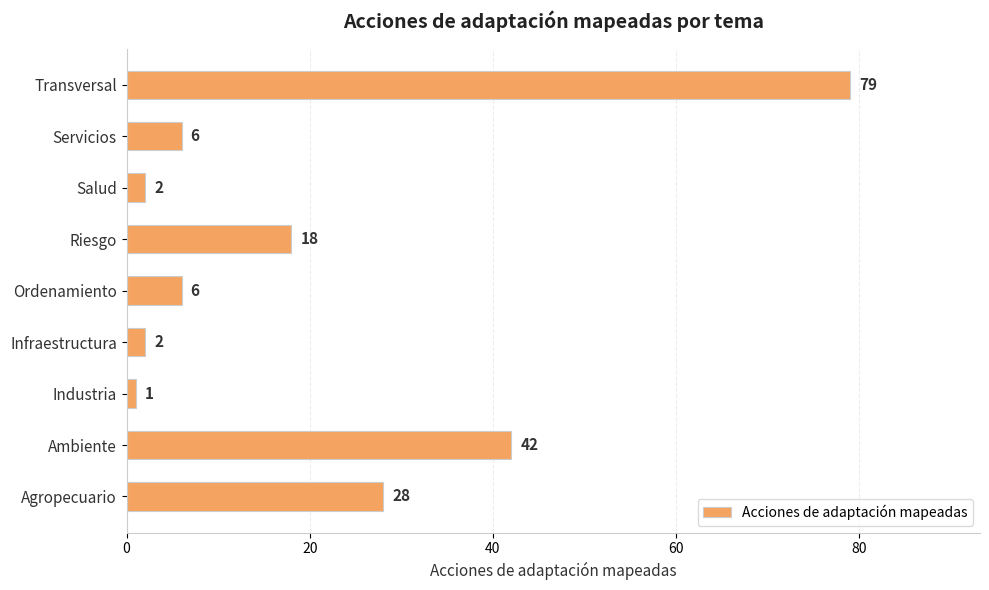

What is the difference between the maximum and minimum values?

78